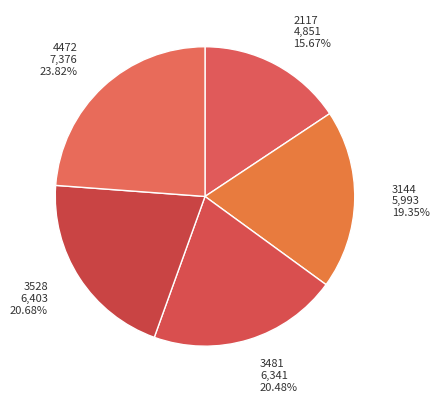

To the nearest percent, what is the difference between the largest and smallest slice percentages?

8%